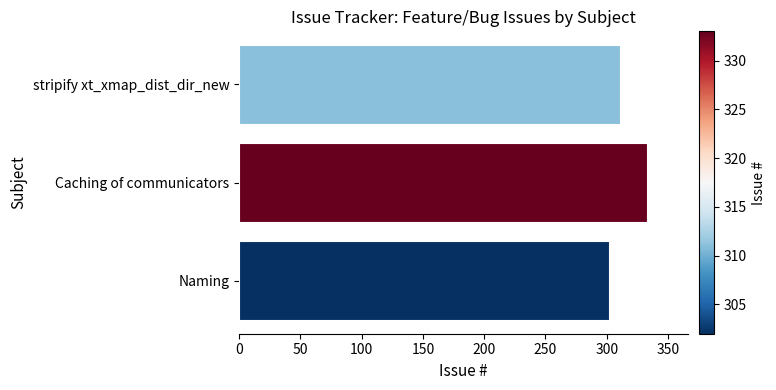

At which category does the chart reach its peak across all series?

Caching of communicators